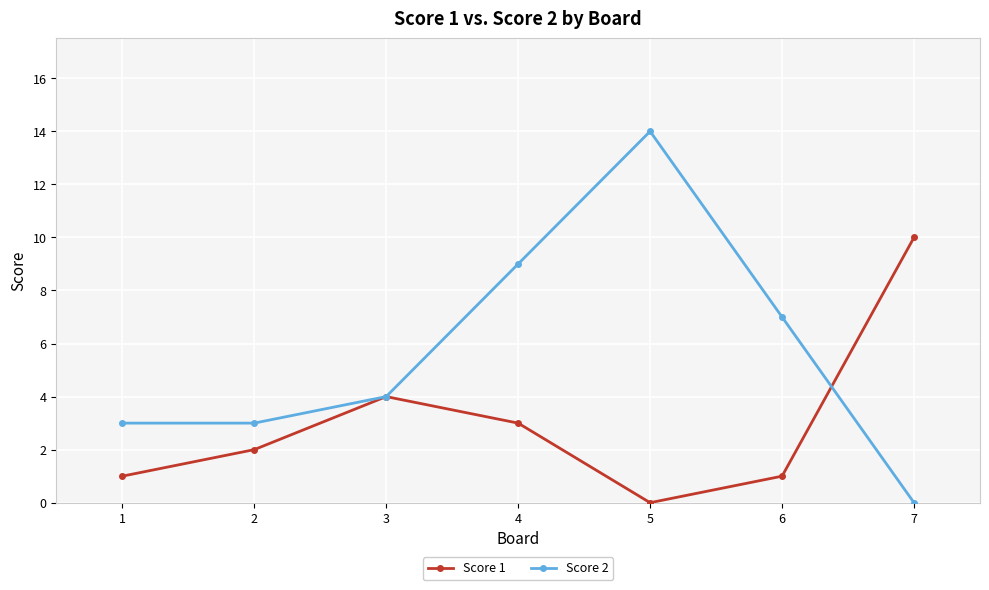

What is the value of the Score 1 point at the 6th from the left?

1